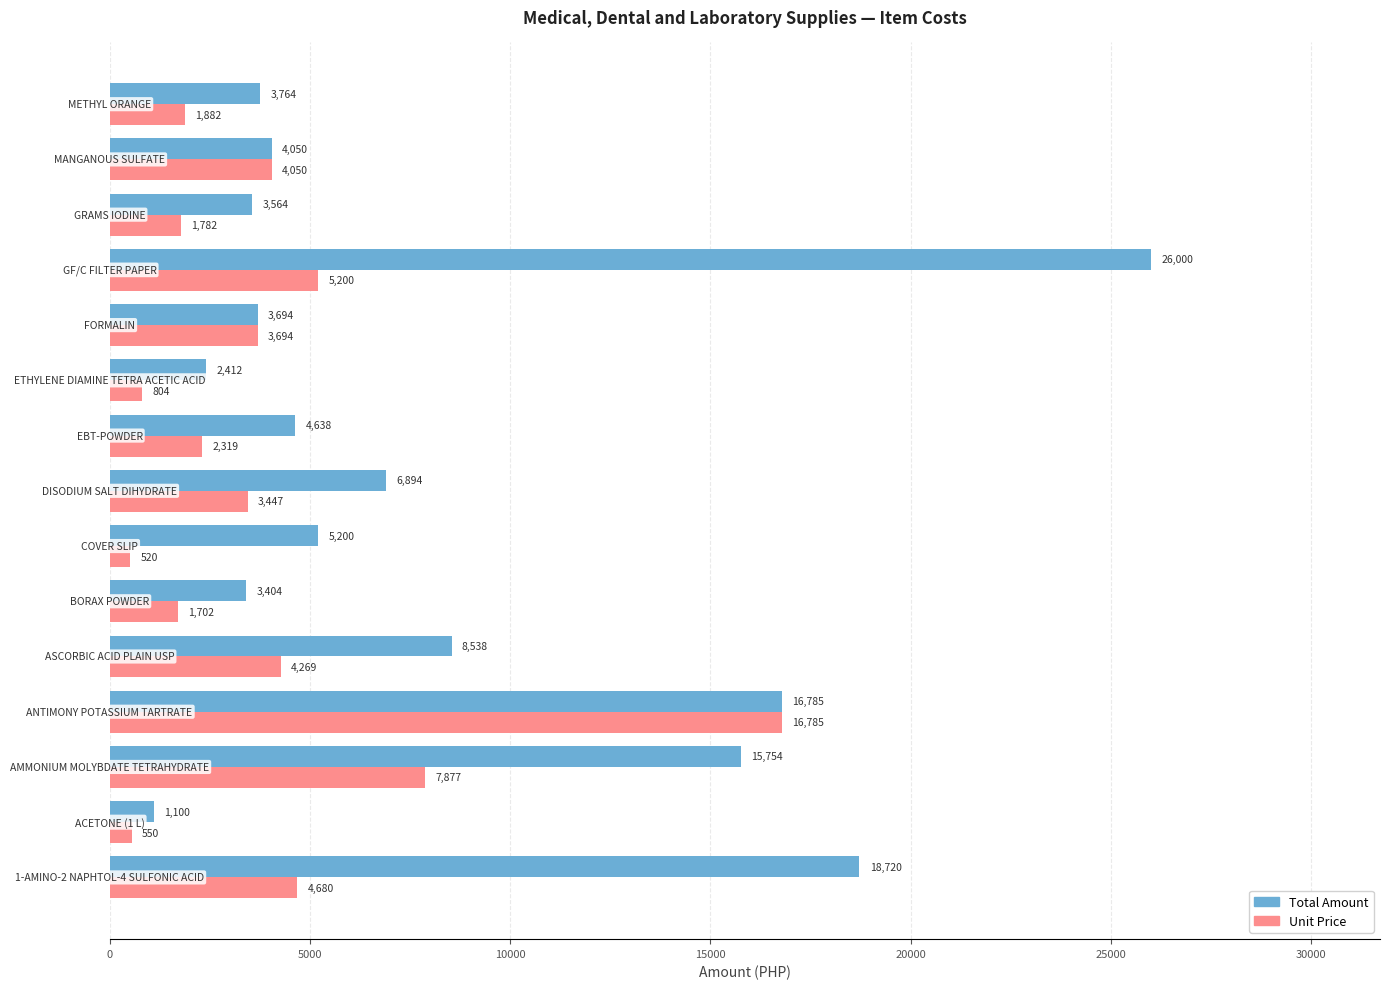

What is the difference between the maximum and minimum values in the Total Amount series?

24900